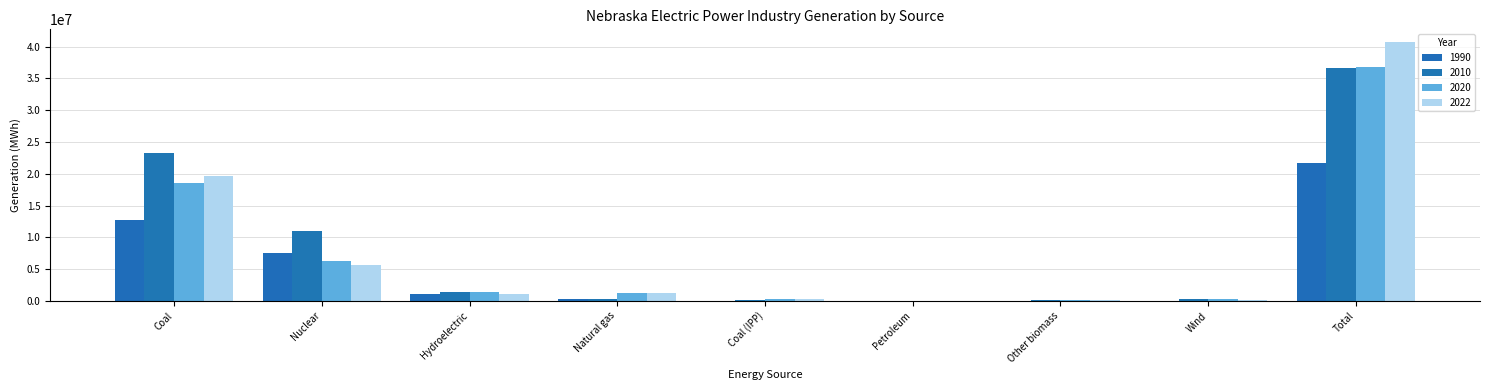

Read the 2022 value at Petroleum.

35109